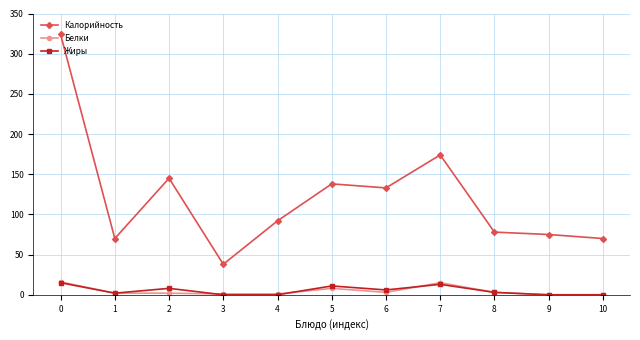

Is the value of Жиры at 6 greater than the value of Калорийность at 9?

No